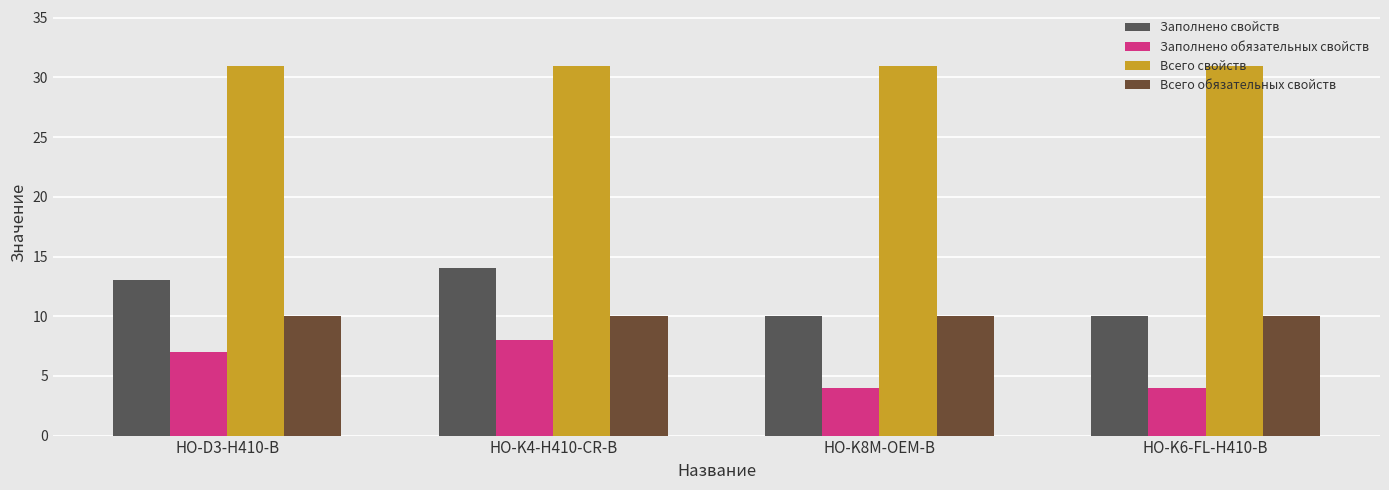

What is the total value across all series at HO-K8M-OEM-B?

55